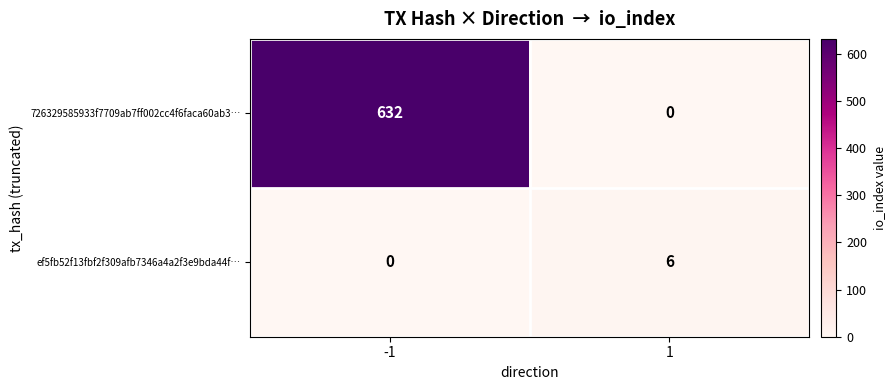

The value of 726329585933f7709ab7ff002cc4f6faca60ab3… at -1 is 632. True or false?

True